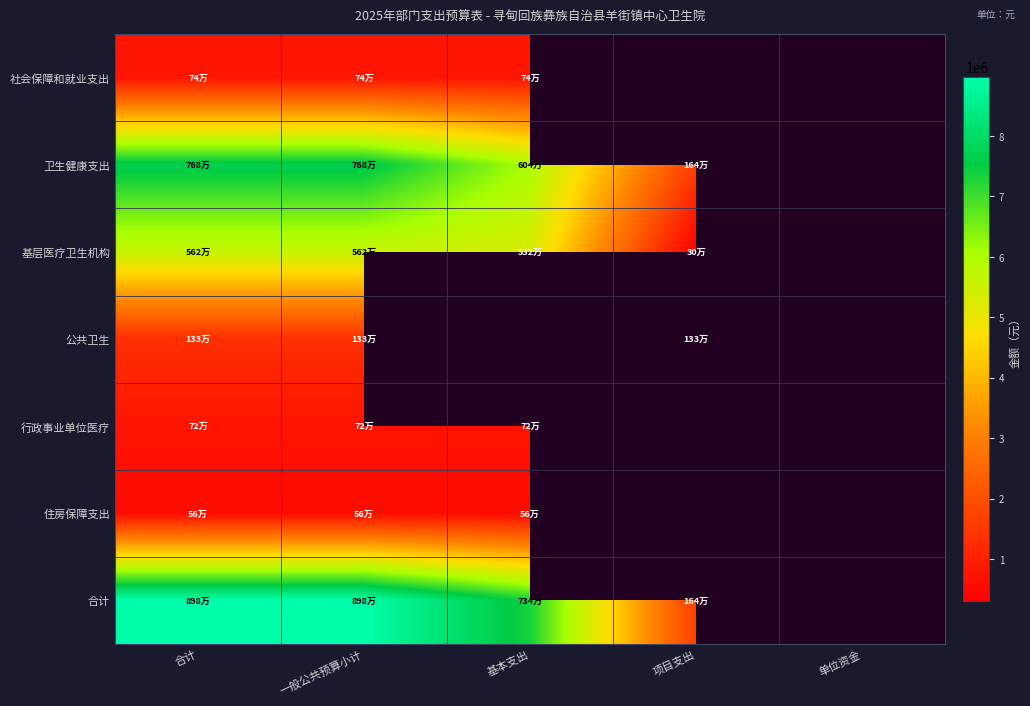

Rank the series by their maximum value, from lowest to highest.

住房保障支出, 行政事业单位医疗, 社会保障和就业支出, 公共卫生, 基层医疗卫生机构, 卫生健康支出, 合计